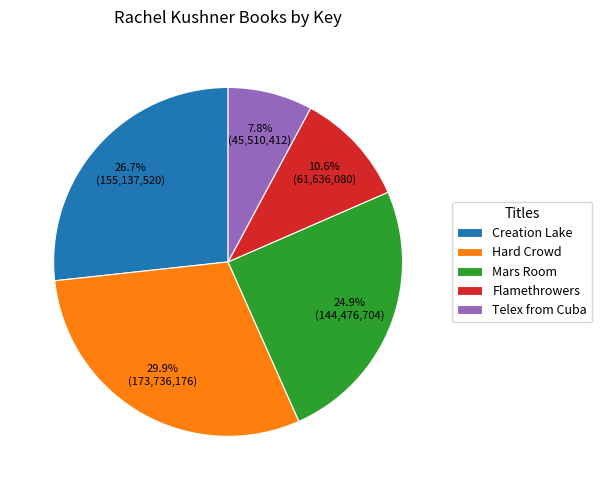

Does Hard Crowd account for over 50% of the chart?

No